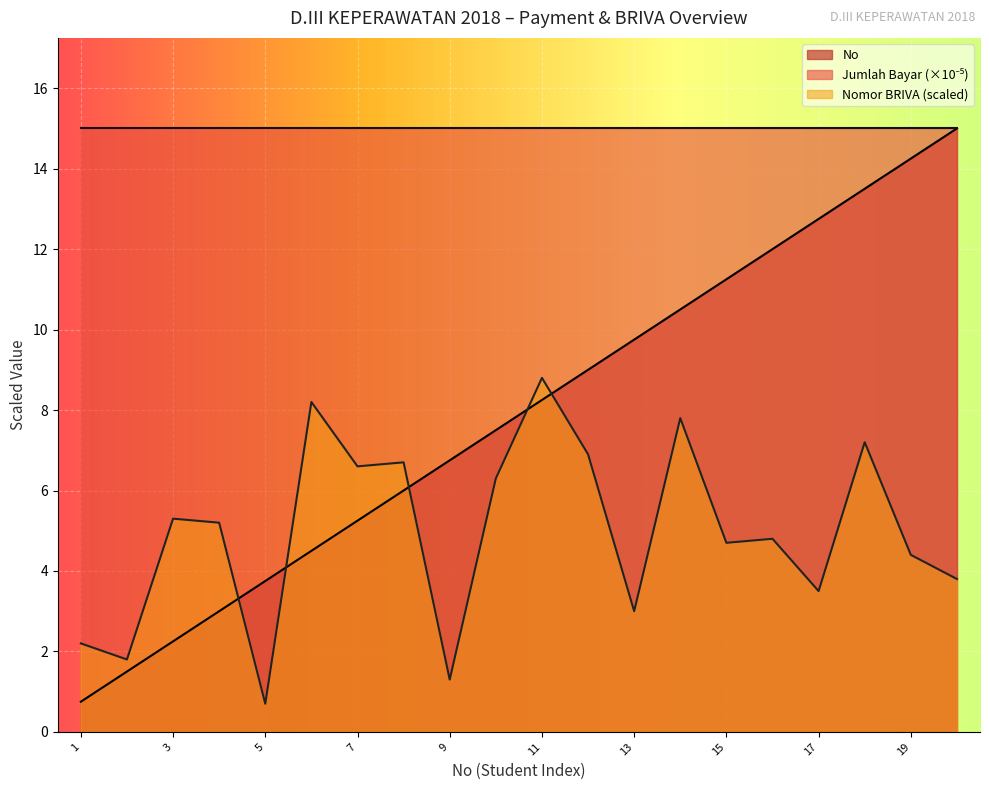

What is the minimum value shown in the chart?

0.7